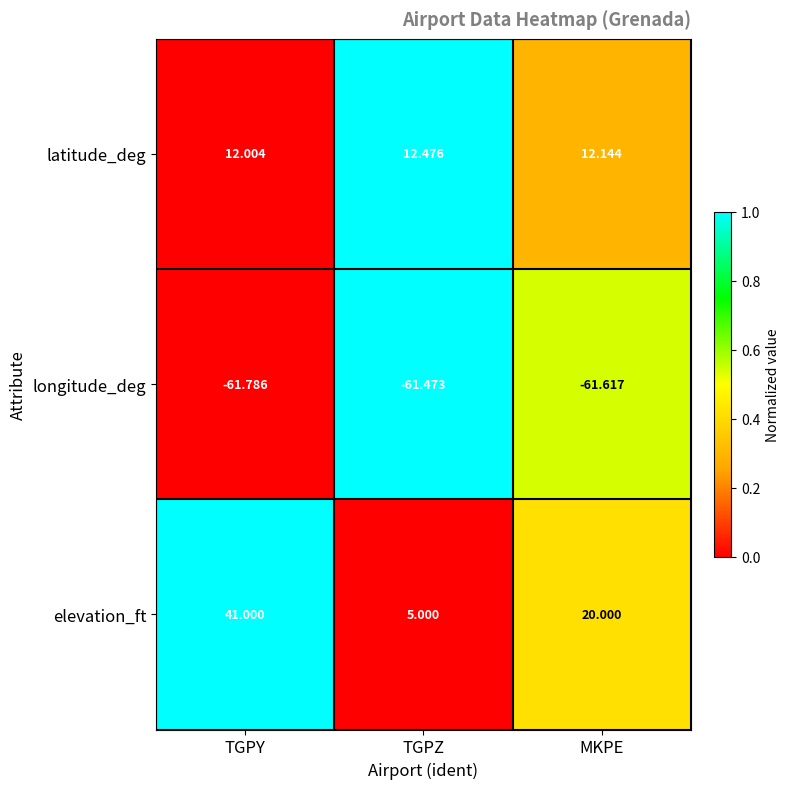

Which series has the largest total across all categories?

elevation_ft